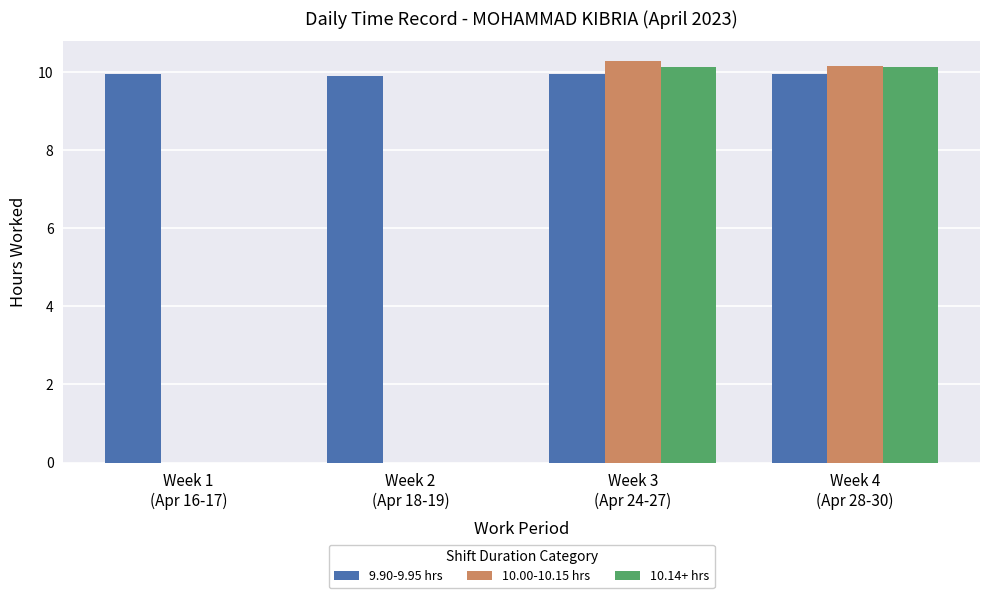

What is the maximum value shown in the chart?

10.3